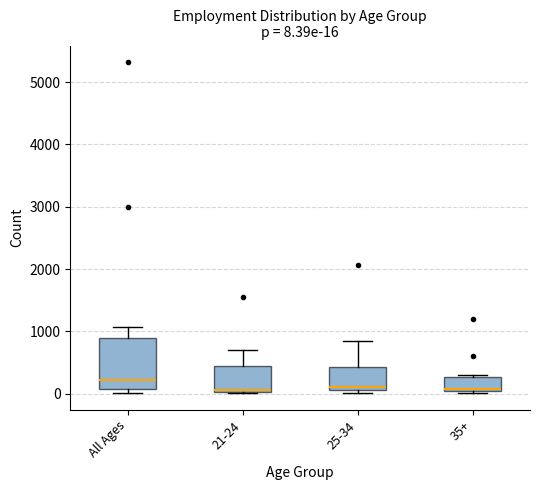

Which box has the highest median line?

All Ages